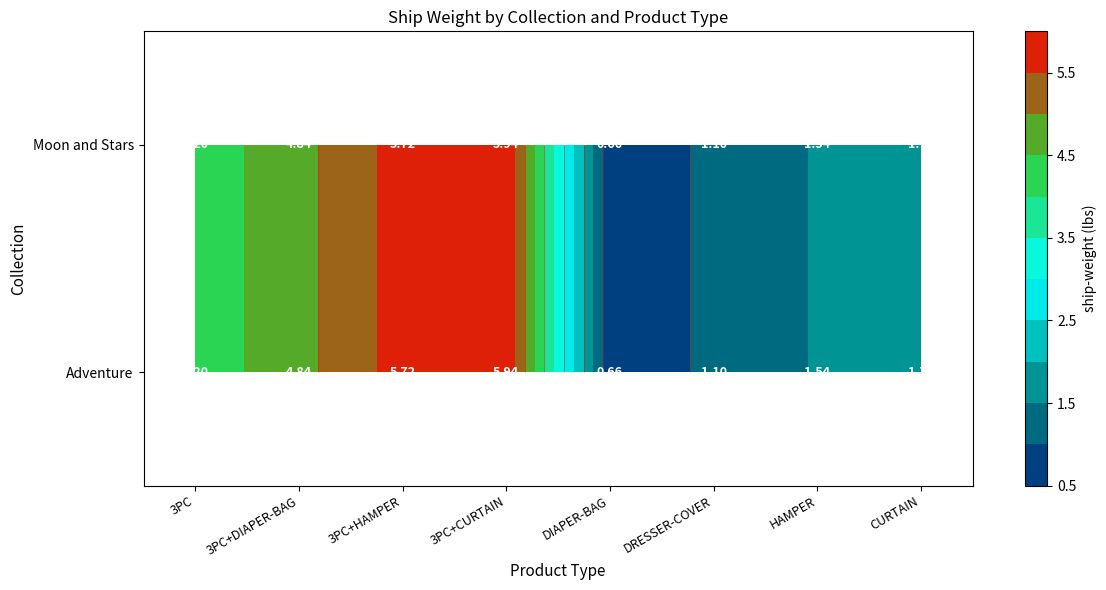

At 3PC+DIAPER-BAG, list the series in order from smallest to largest.

Adventure, Moon and Stars